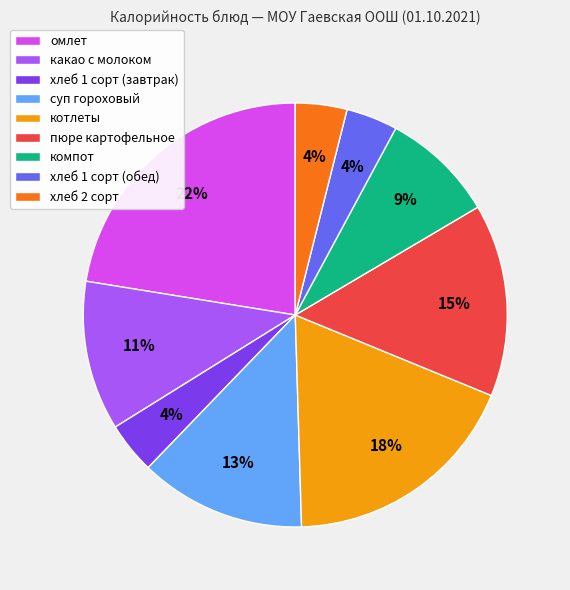

To the nearest percent, what is the combined percentage of какао с молоком and компот?

20%